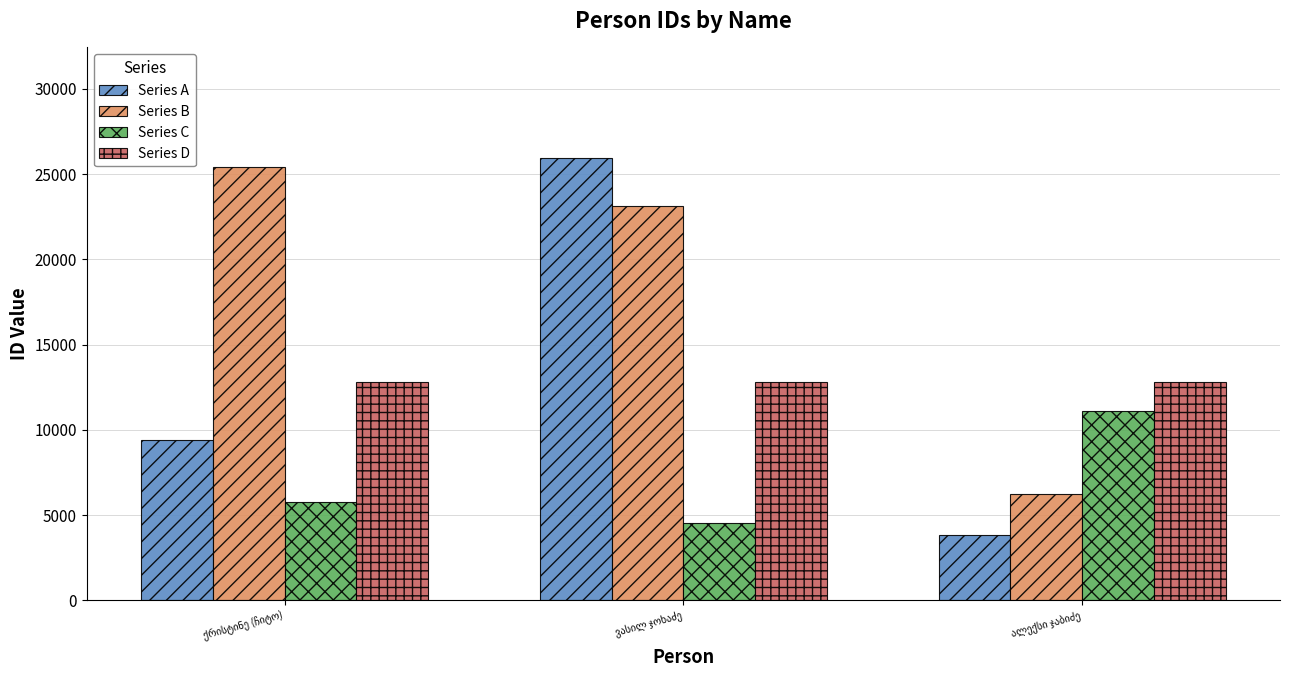

Reading right to left, list all the values displayed in this chart.

Series A: 3828	25949	9401
Series B: 6257	23124	25414
Series C: 11104	4522	5749
Series D: 12816	12816	12816